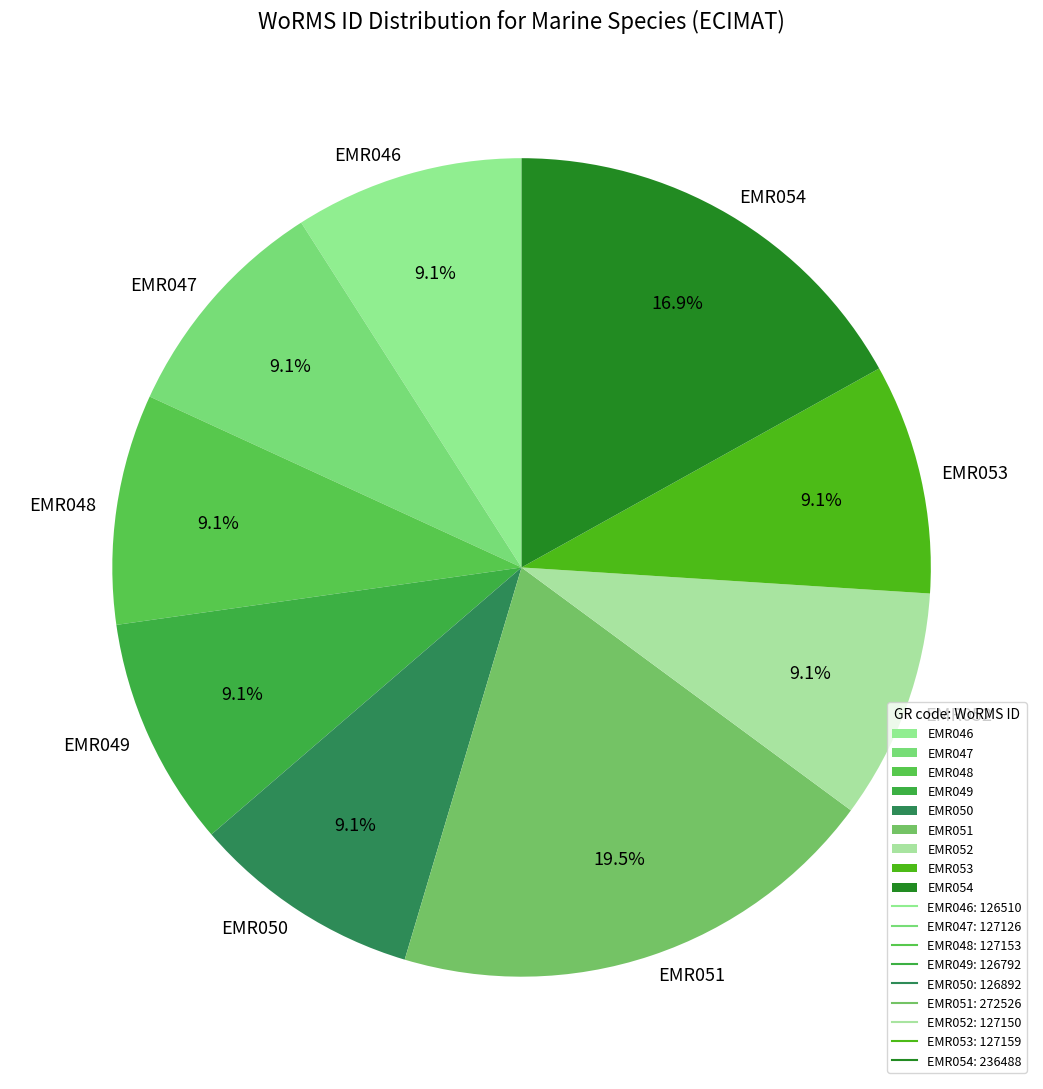

How many segments does this pie chart have?

9